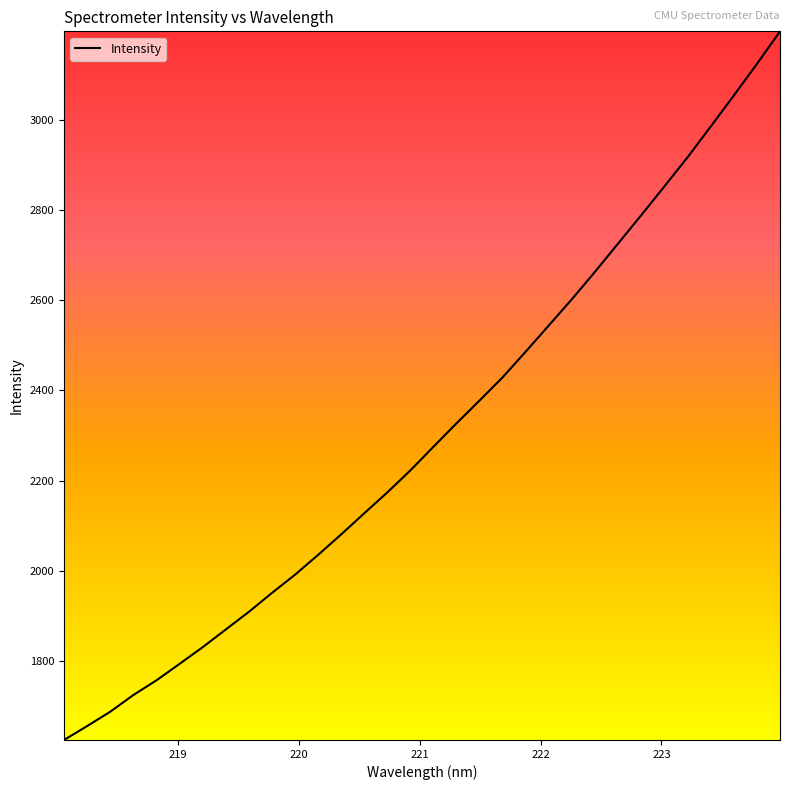

What is the minimum value shown in the chart?

1624.1